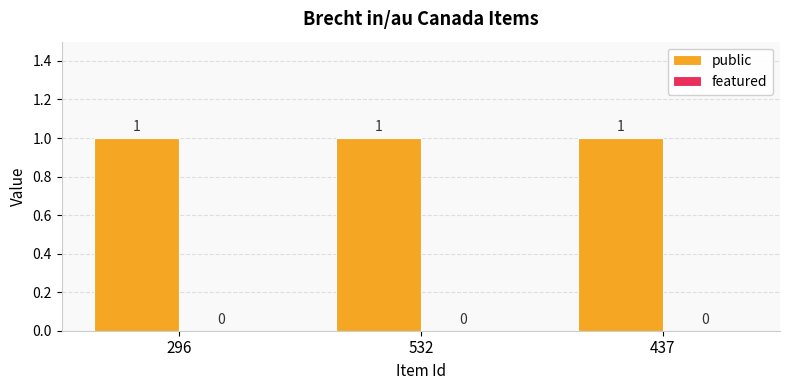

What is the value of the public bar at the 2nd from the left?

1